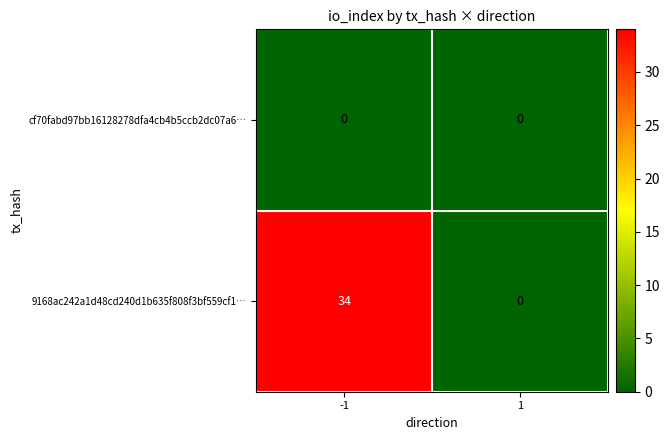

The cf70fabd97bb16128278dfa4cb4b5ccb2dc07a6… series shows 0 at -1. True or false?

True